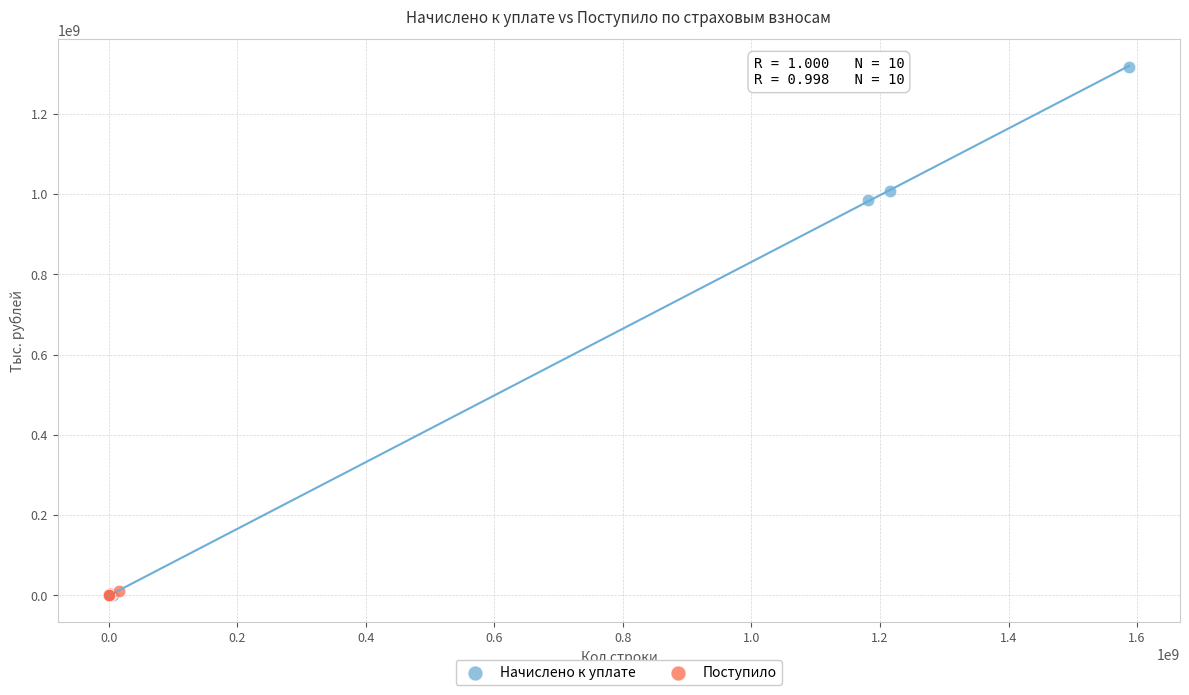

What are all the series names shown in the legend?

Начислено к уплате, Поступило